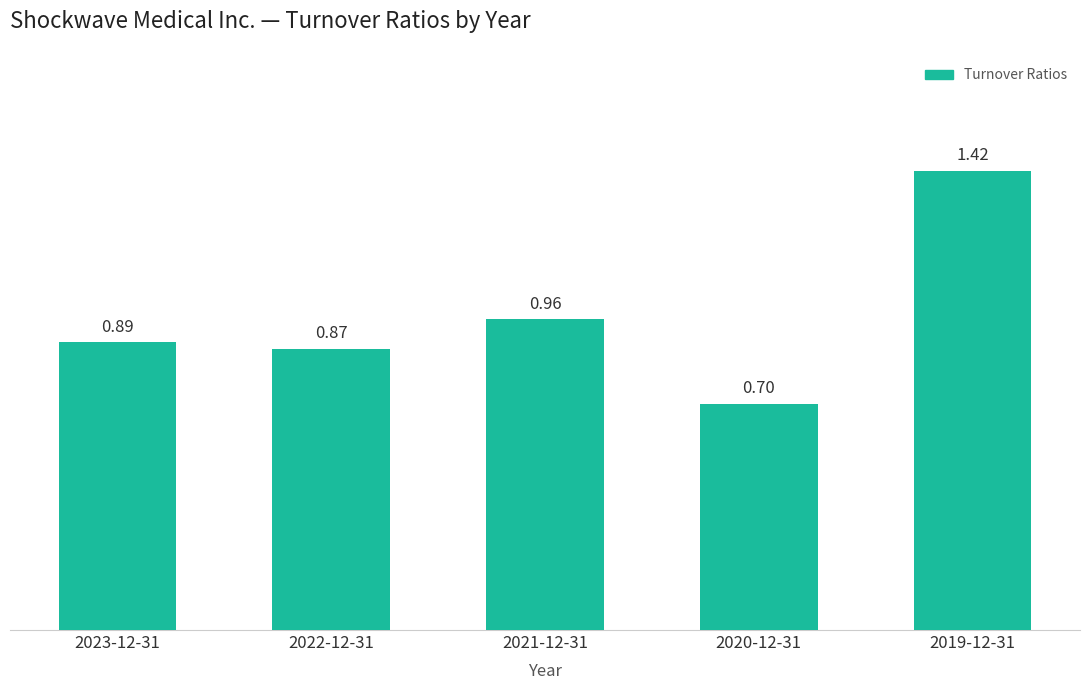

What is the difference between the maximum and minimum values?

0.7